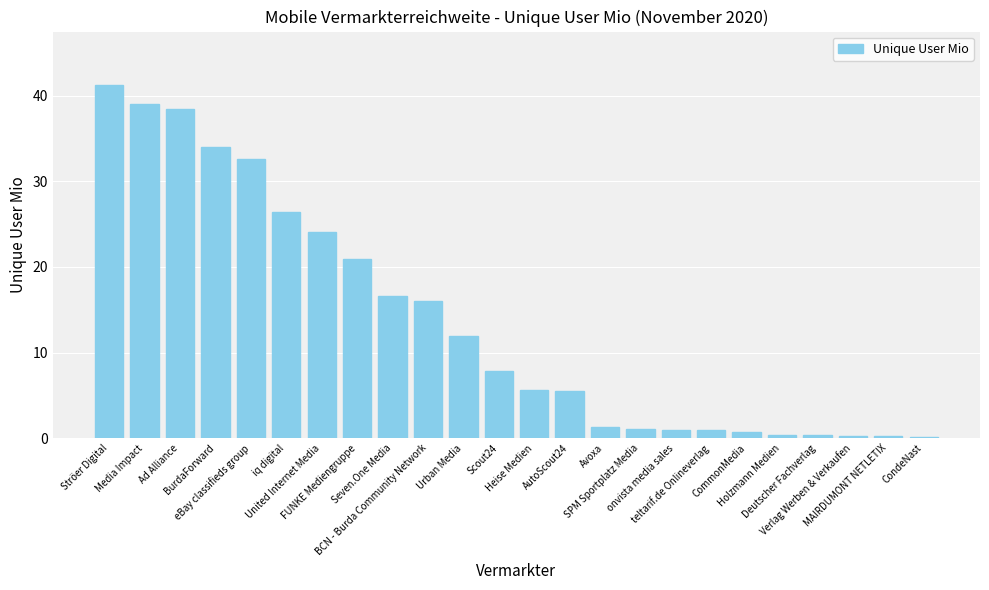

What is the difference between the second highest and minimum values?

38.8